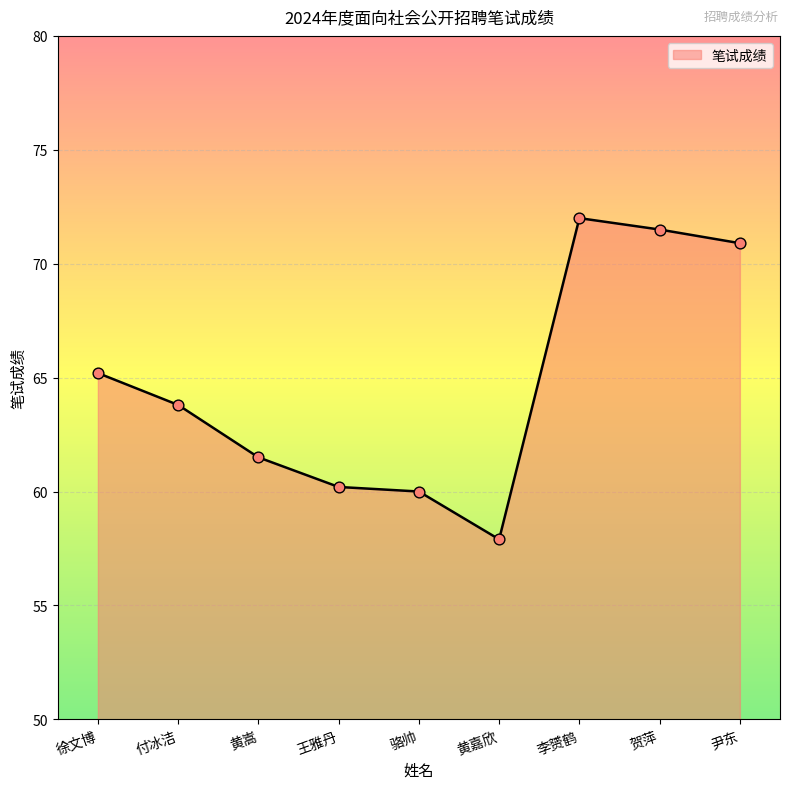

What is the change in value from 李赟鹤 to 贺萍?

-0.5